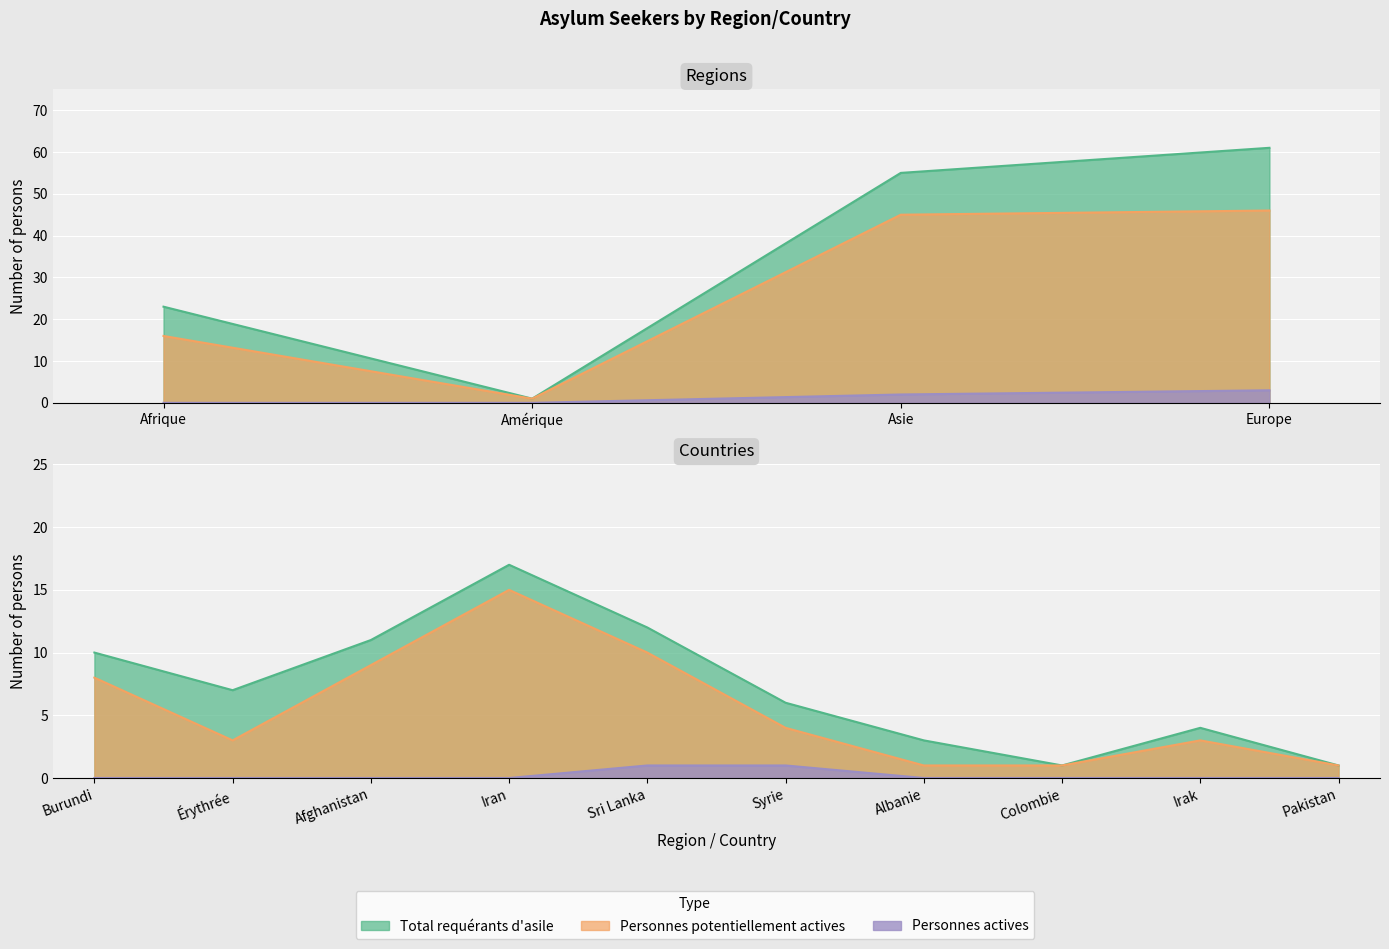

True or false: Total requérants d'asile and Personnes actives cross at least once.

False